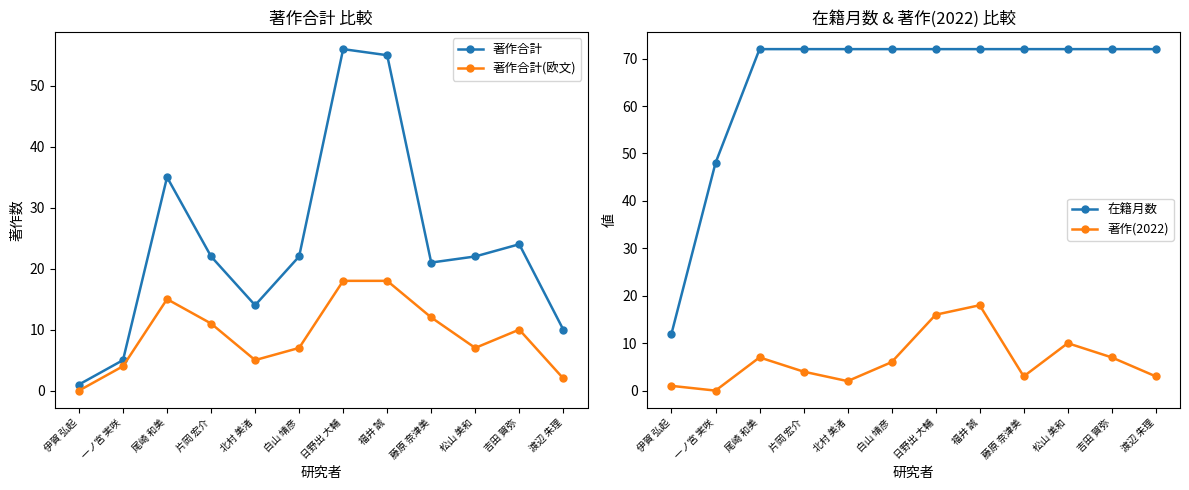

The value of 著作(2022) at 一ノ宮 実咲 is 0. True or false?

True